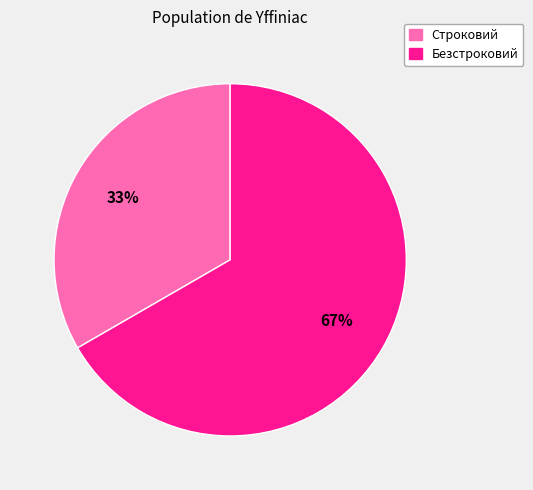

Which has a higher value, Безстроковий or Строковий?

Безстроковий